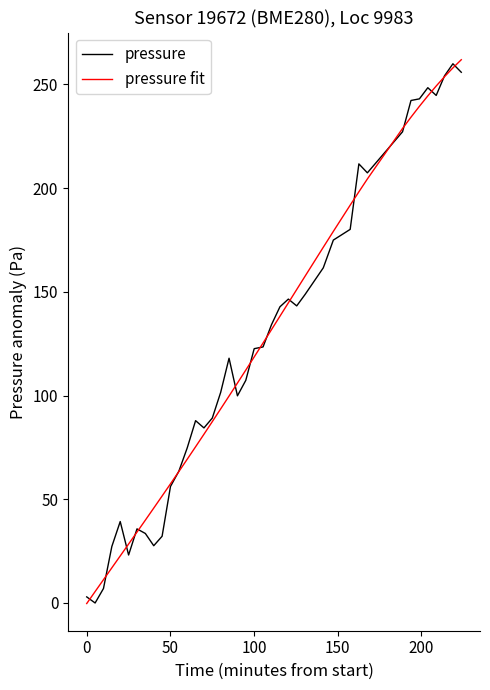

List the series in order of their peak value, lowest first.

pressure, pressure fit